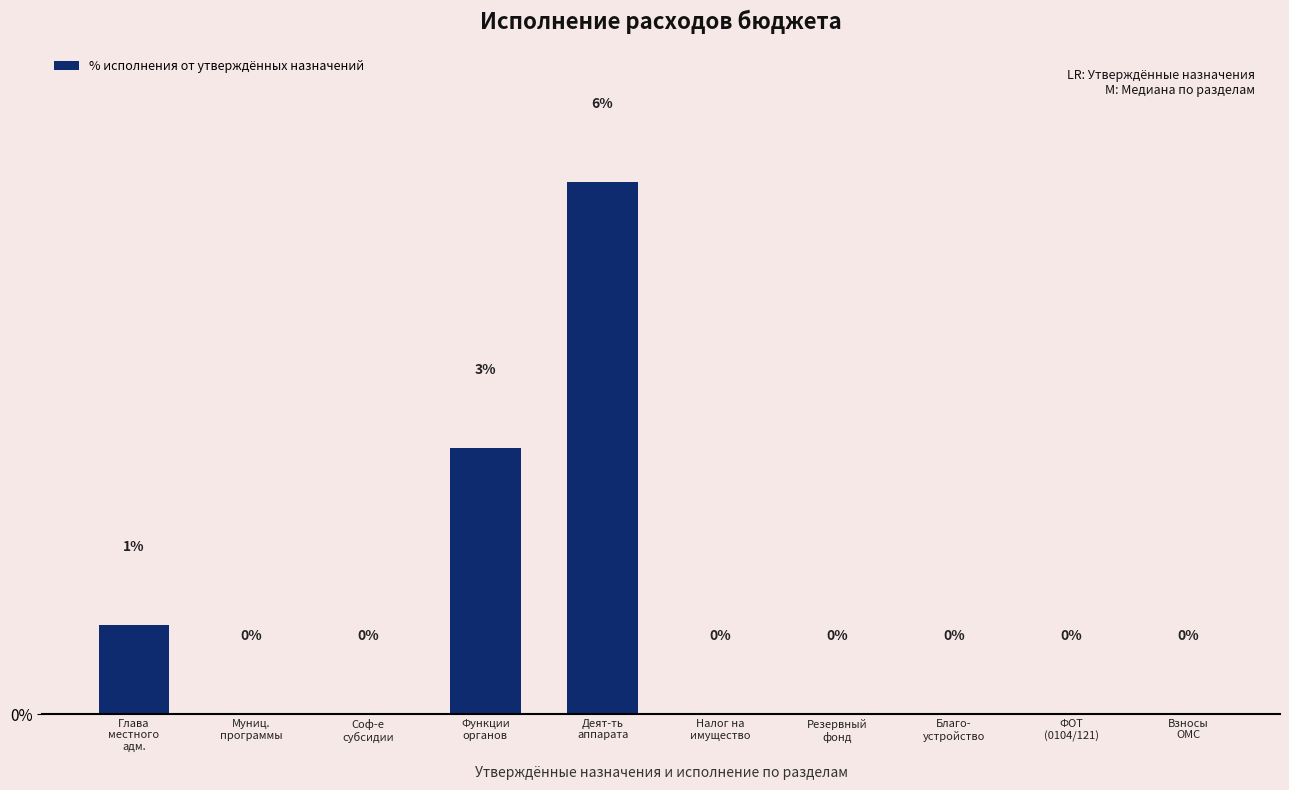

What is the sum of all values?

10